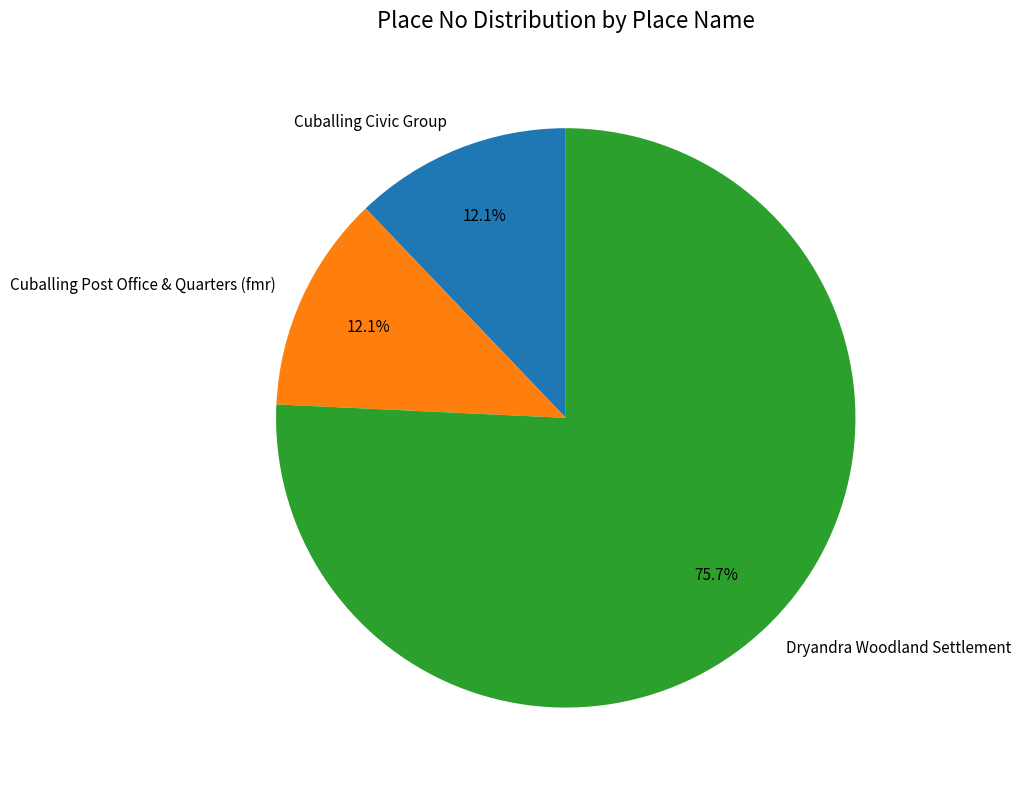

How many slices are in this pie chart?

3